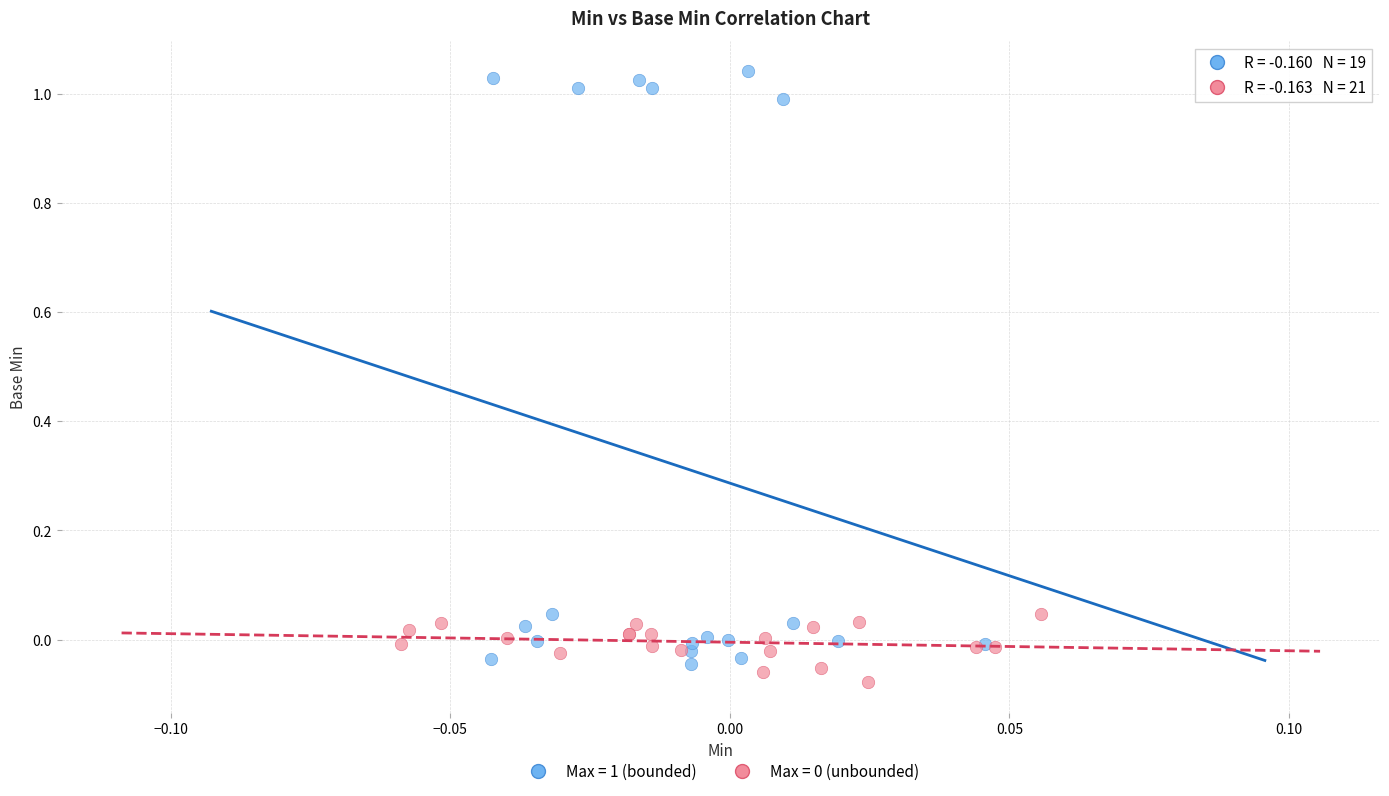

Which series contains the highest Y value?

Max = 1 (bounded)